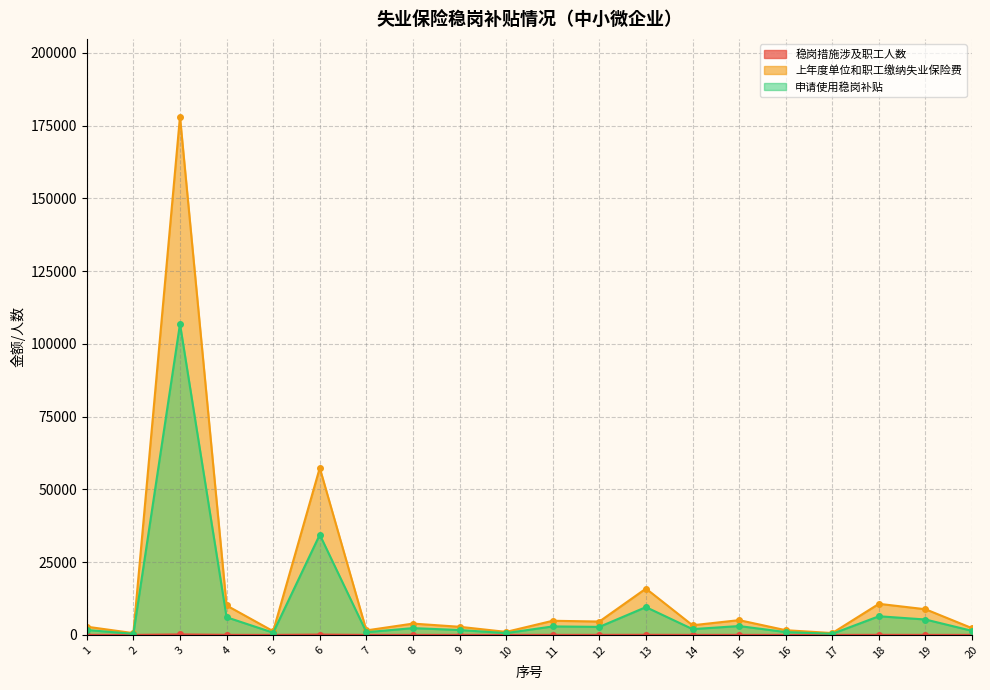

Does the chart have visible grid lines?

Yes